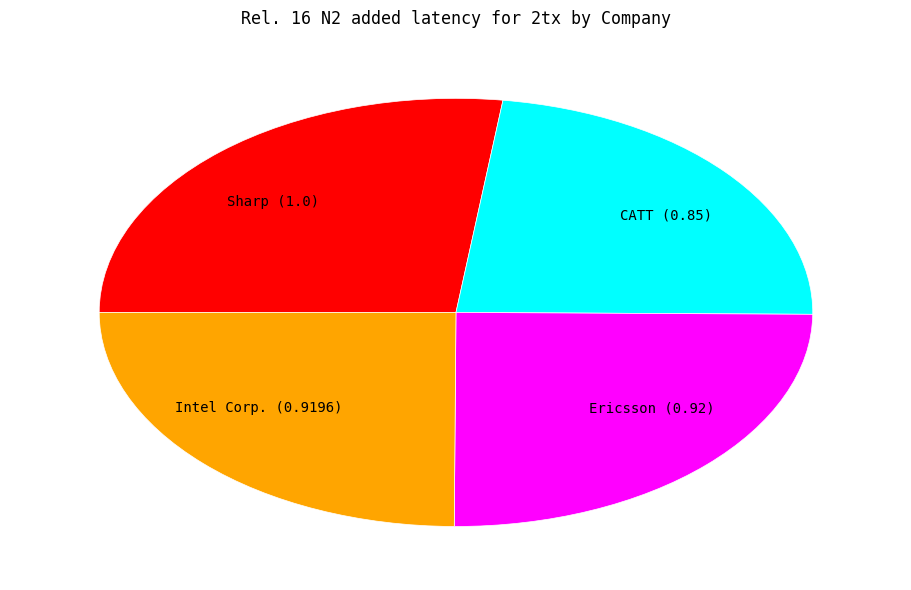

Is it true that Sharp is 41% of the pie?

False